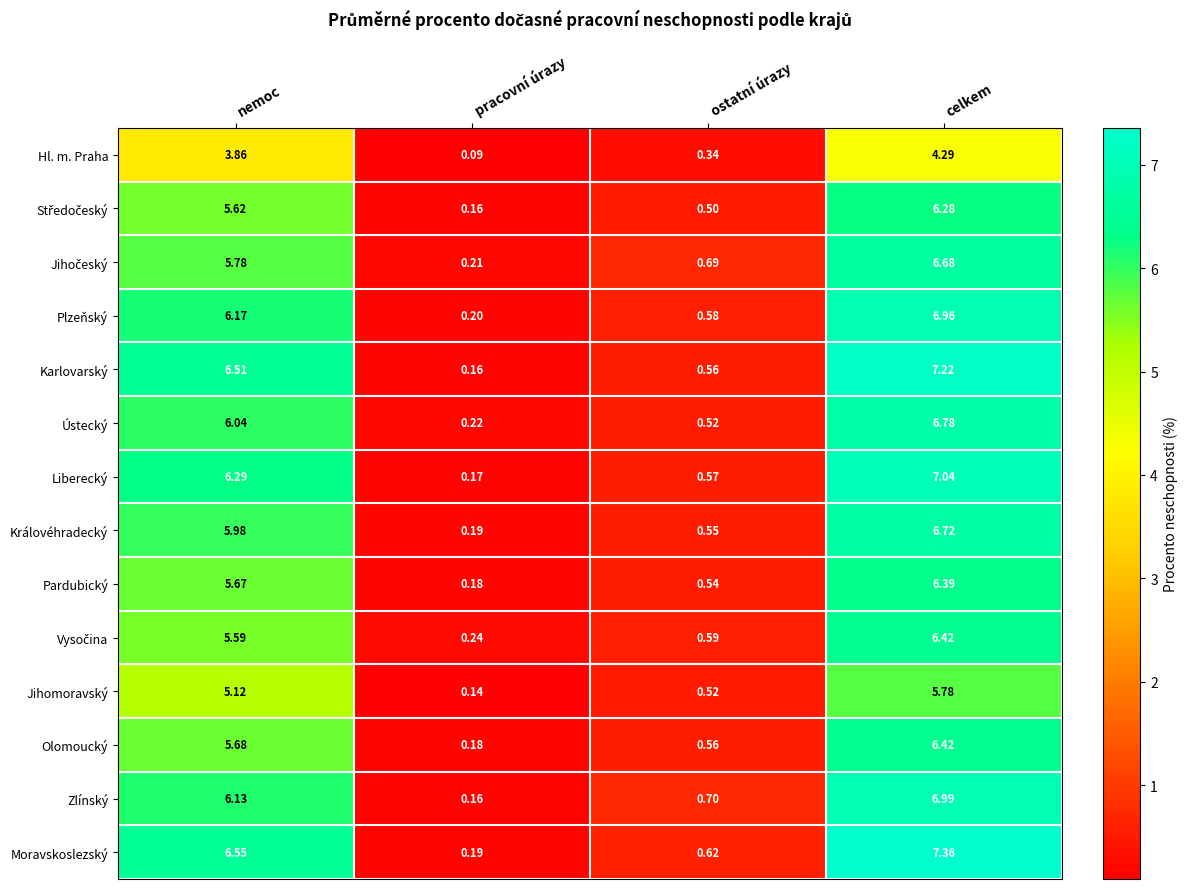

At which label does Karlovarský first exceed 6?

nemoc